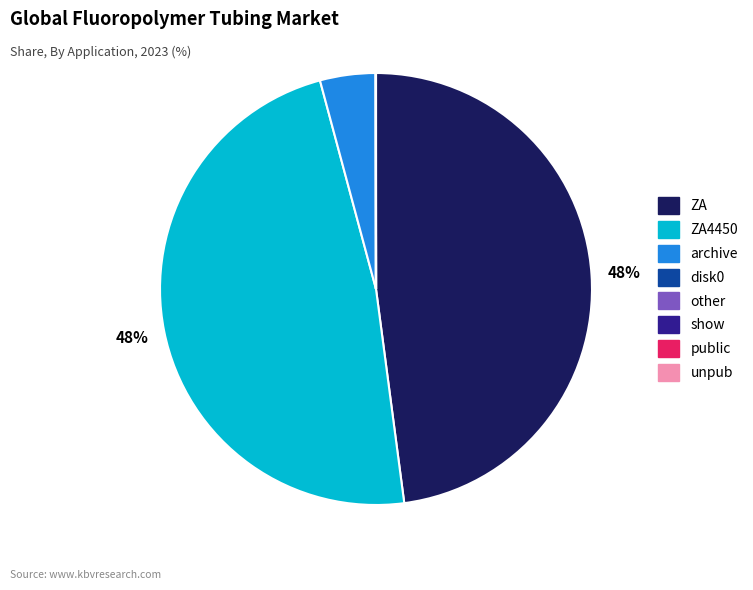

To the nearest percent, what is the average slice percentage?

12%